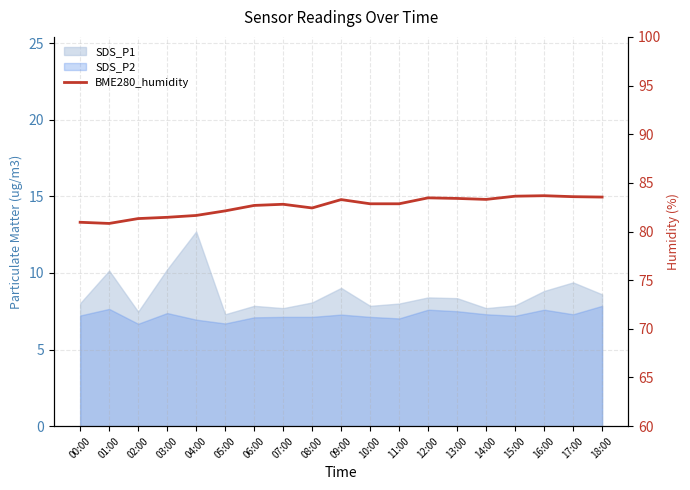

Does the chart display data point markers on the line(s)?

No